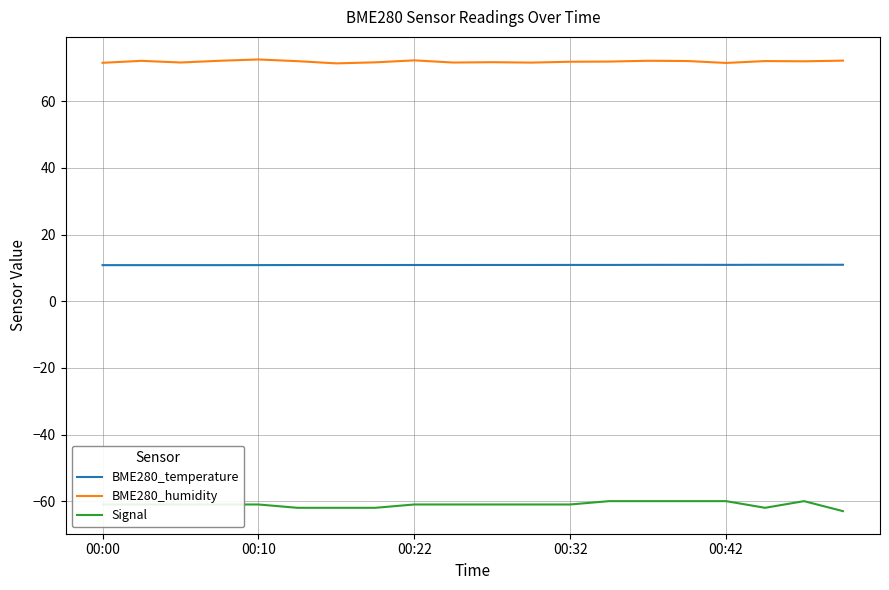

Which series has the largest total across all categories?

BME280_humidity